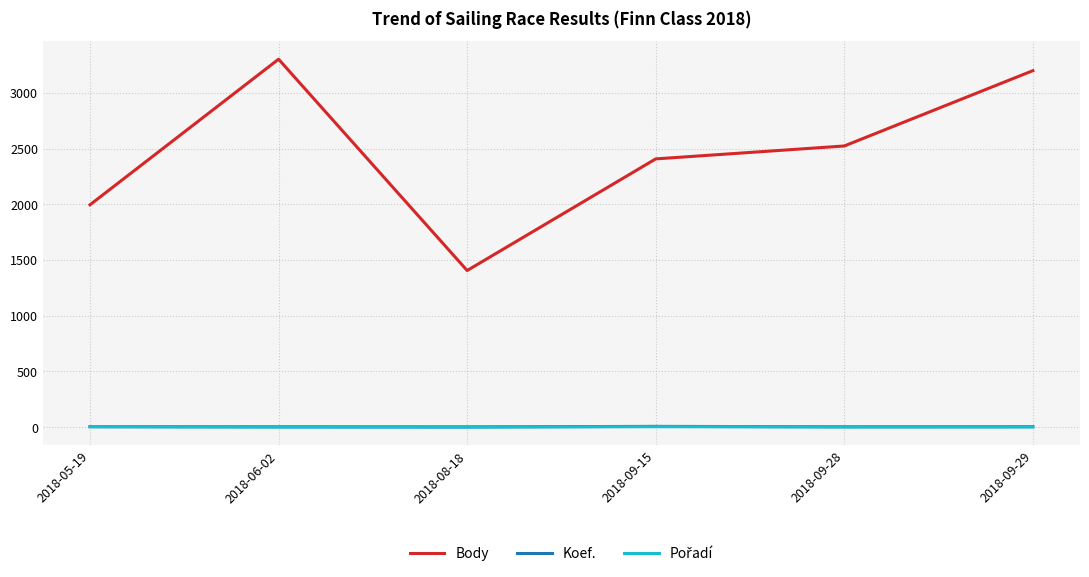

Does the chart display data point markers on the line(s)?

No